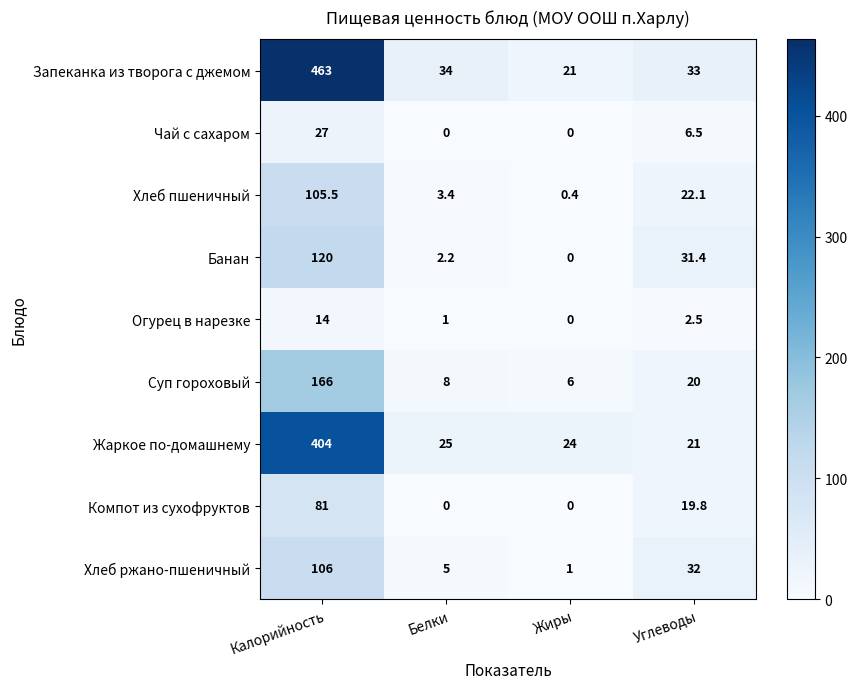

What is the approximate value of Суп гороховый at Белки?

8.0